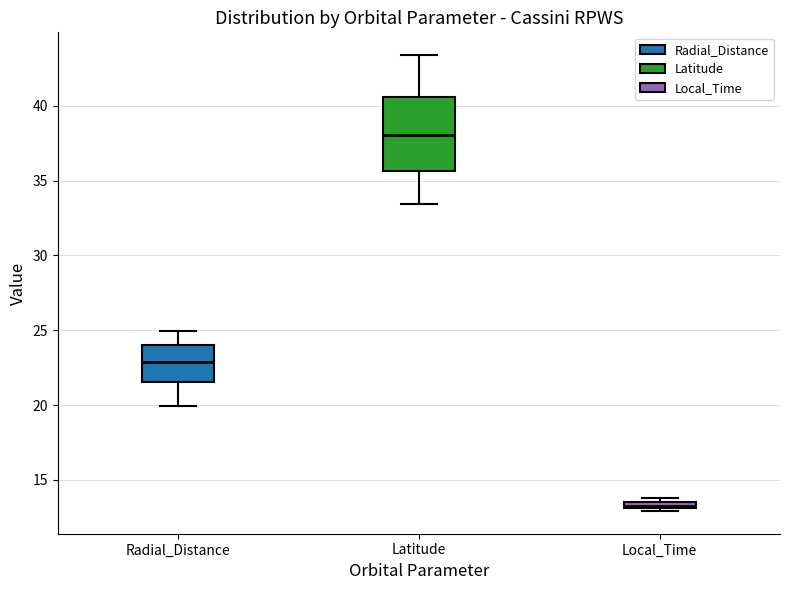

Which box has the highest median line?

Latitude